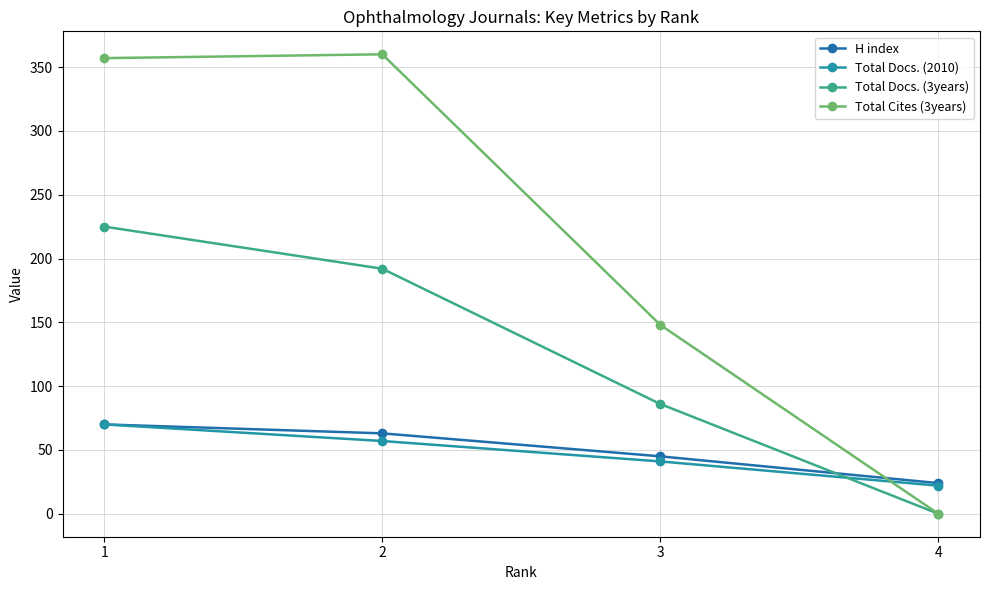

What is the total value across all series at 4?

46